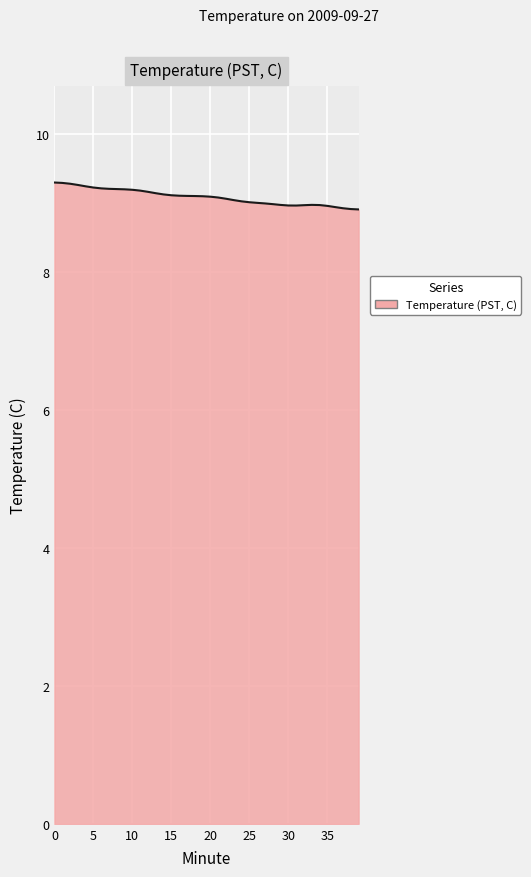

Does the chart have visible grid lines?

Yes